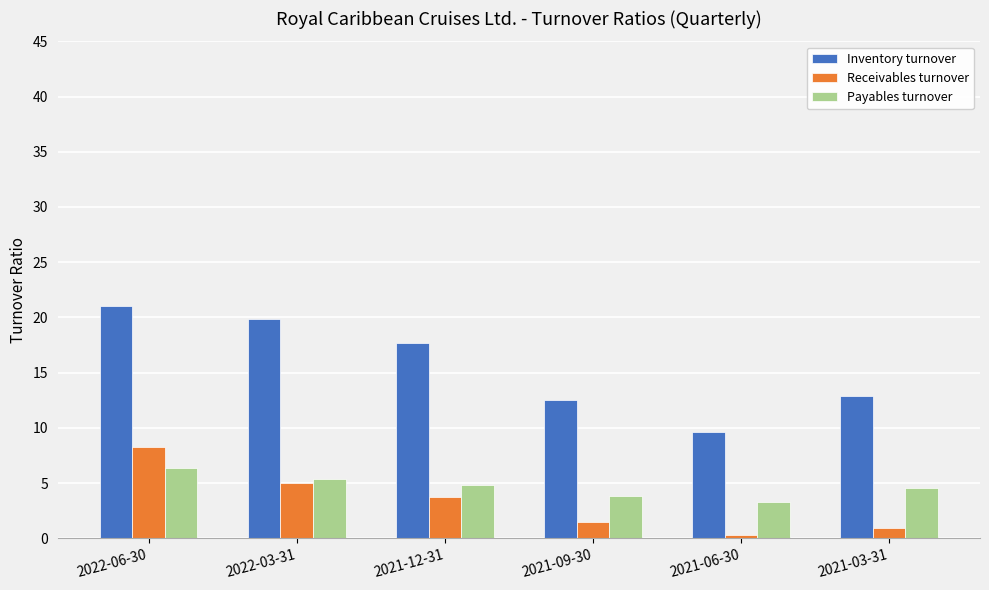

At which label does Inventory turnover first exceed 17?

2022-06-30